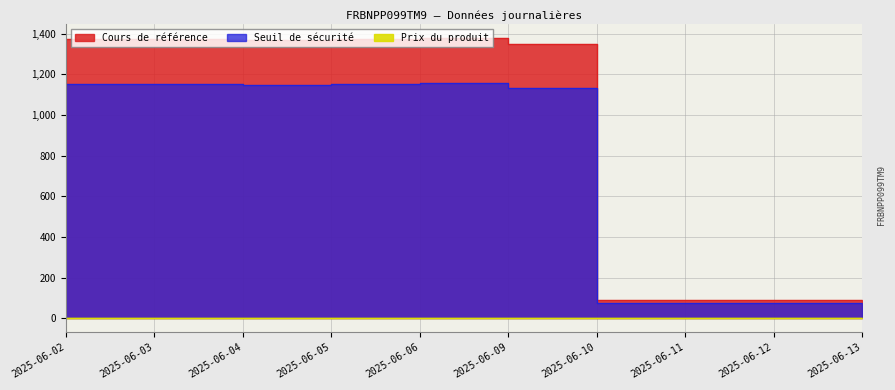

What is the difference between the maximum and second lowest values in the Cours de référence series?

1287.7